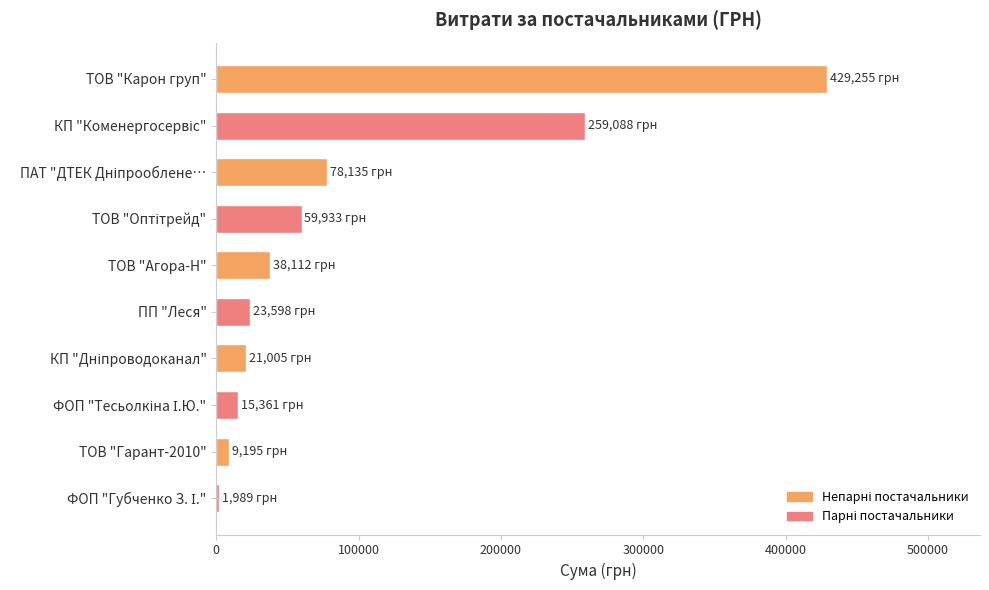

Between ТОВ "Агора-Н" and ТОВ "Карон груп", which is larger?

ТОВ "Карон груп"